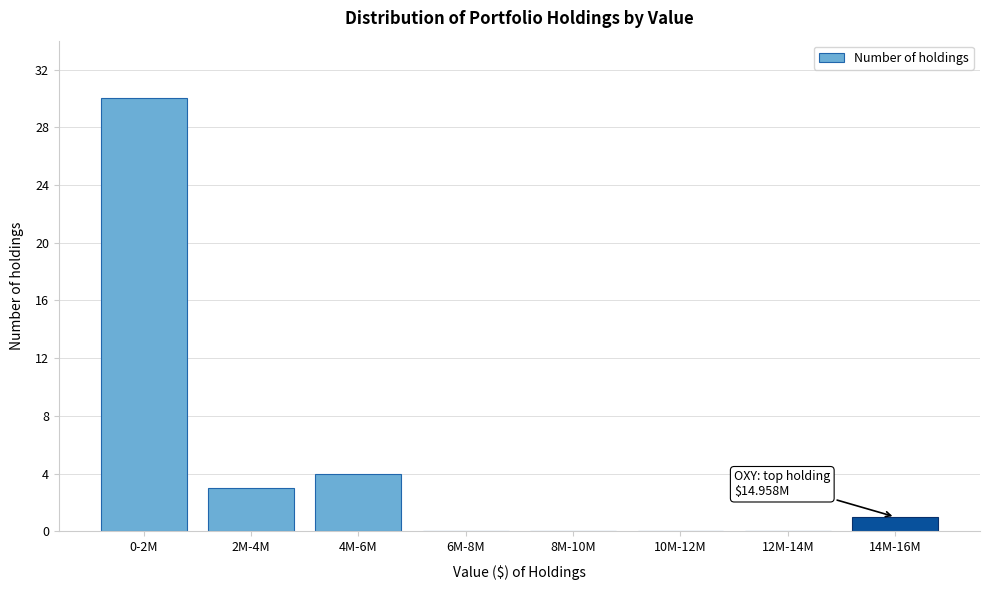

Reading left to right, what are all the values shown in this chart?

0-2M=30	2M-4M=3	4M-6M=4	6M-8M=0	8M-10M=0	10M-12M=0	12M-14M=0	14M-16M=1